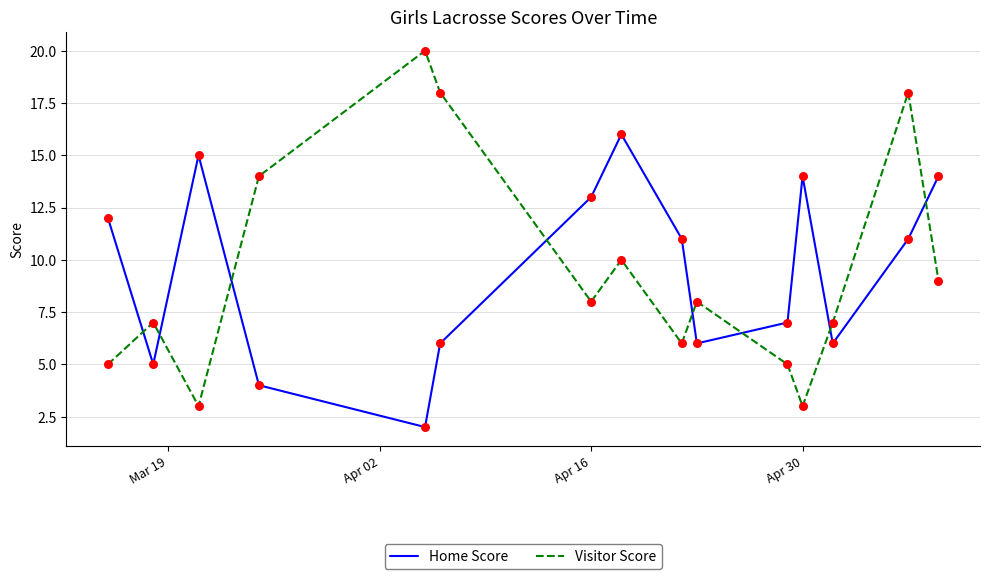

What is the difference between the maximum and minimum values in the Home Score series?

14